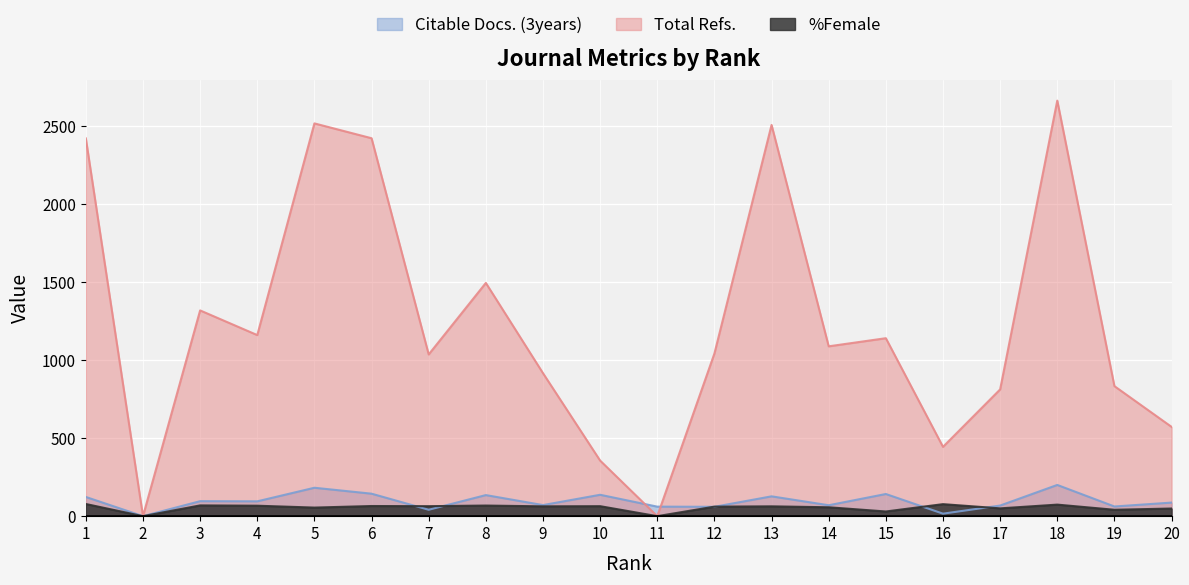

True or false: %Female and Citable Docs. (3years) cross at least once.

True